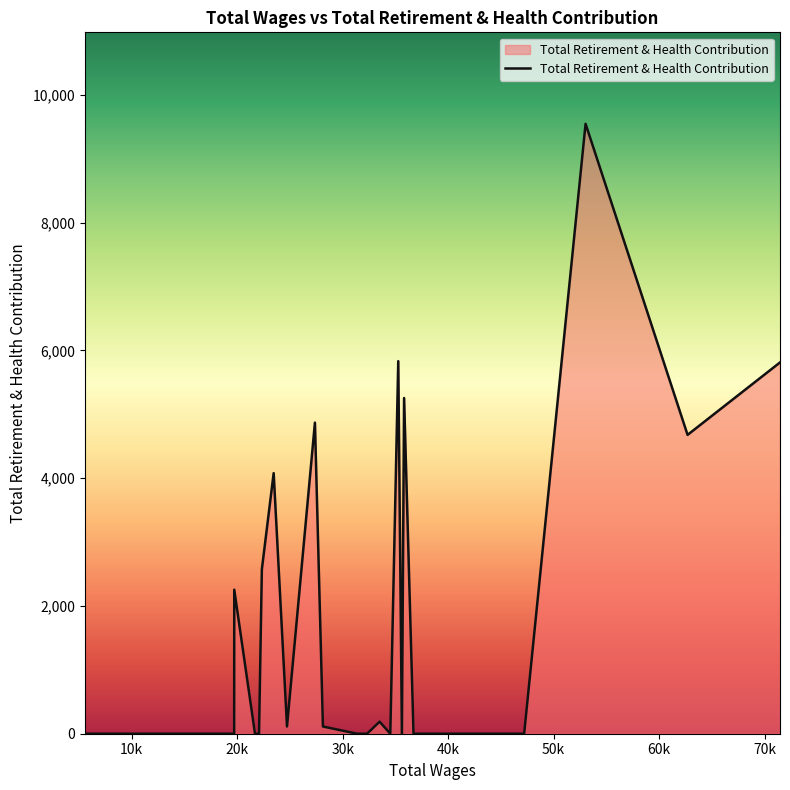

What is the difference between the maximum and second lowest values?

9549